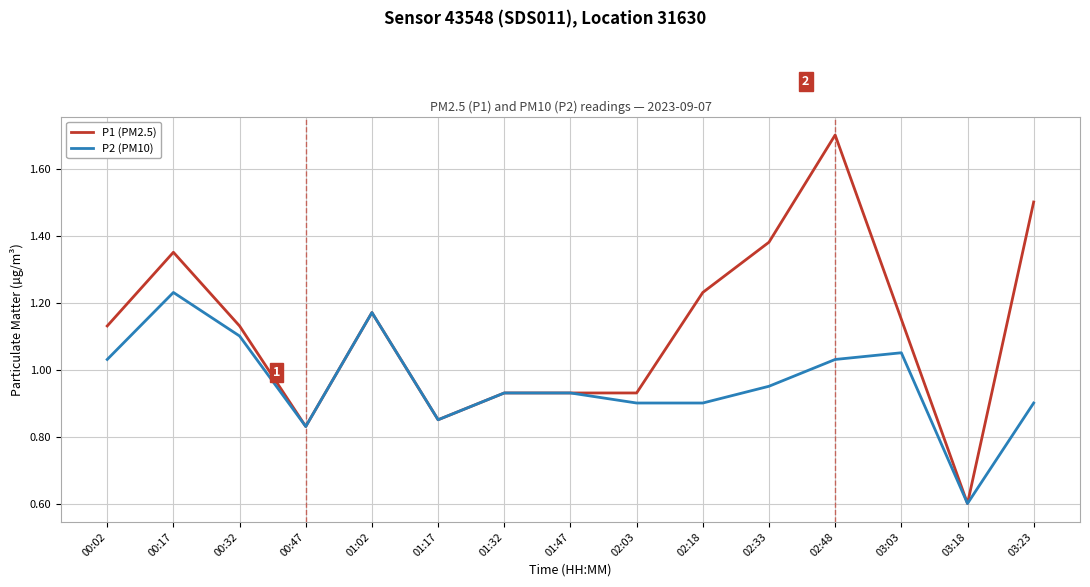

Which series has the largest total across all categories?

P1 (PM2.5)